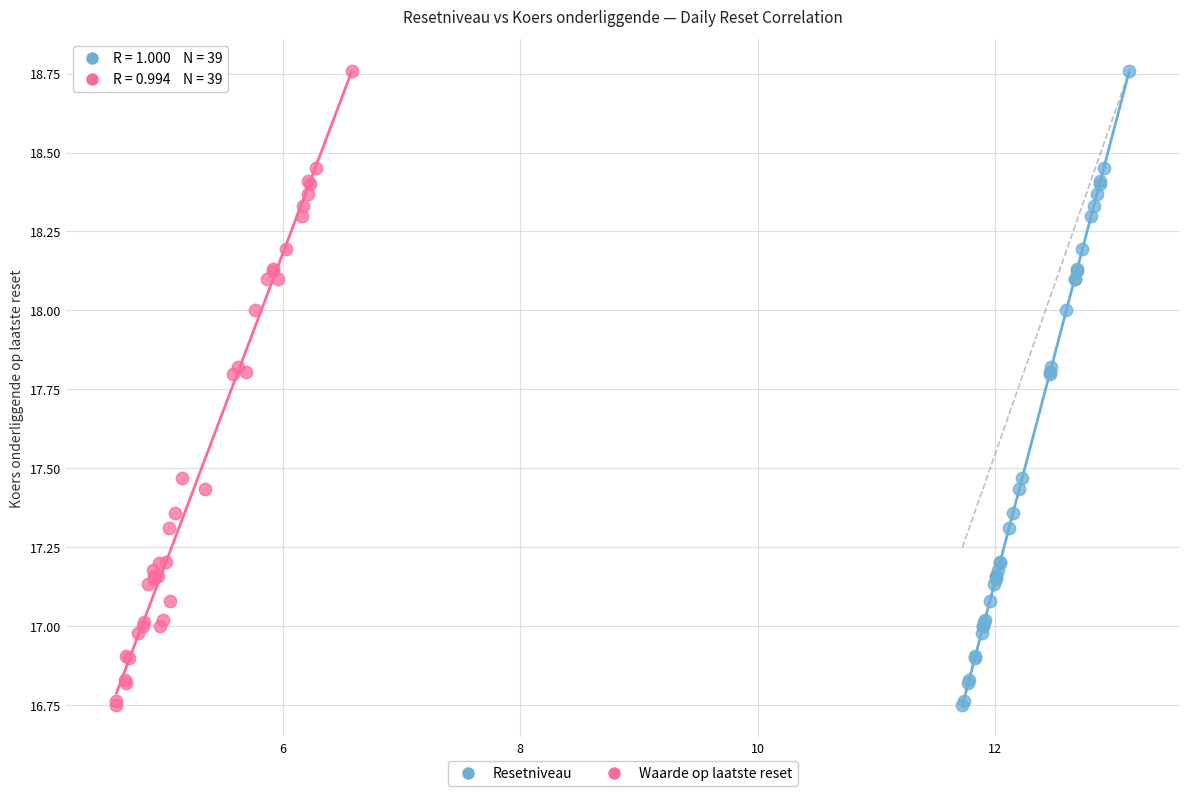

What are all the series names shown in the legend?

Resetniveau, Waarde op laatste reset